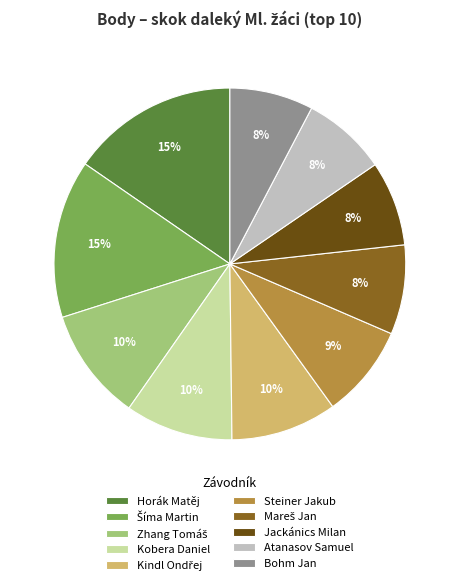

Is it true that Kobera Daniel is 1% of the pie?

False